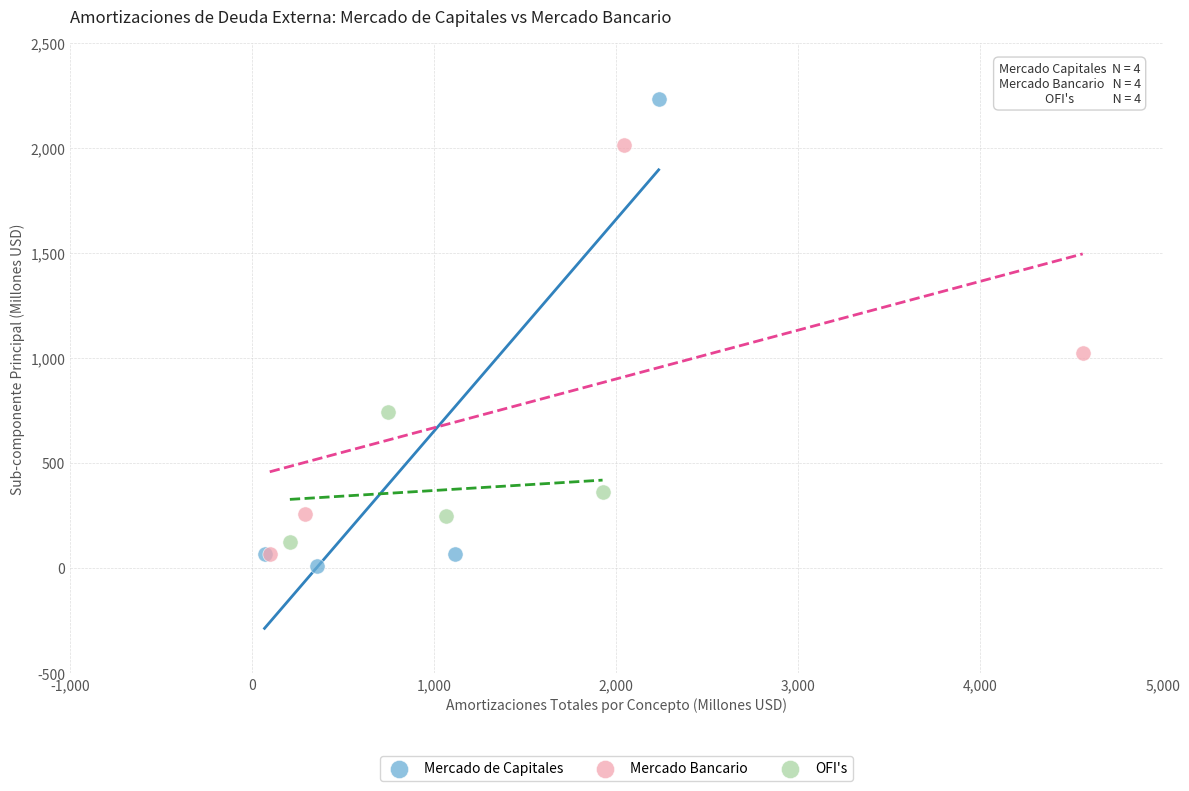

Which series has the largest Y range (max minus min)?

Mercado de Capitales